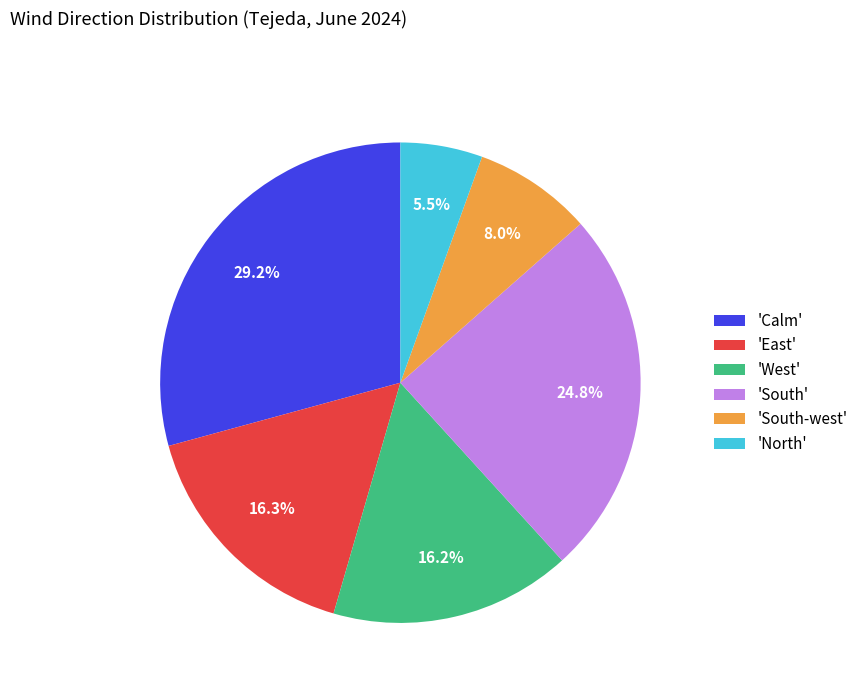

Which has a higher value, 'North' or 'South-west'?

'South-west'